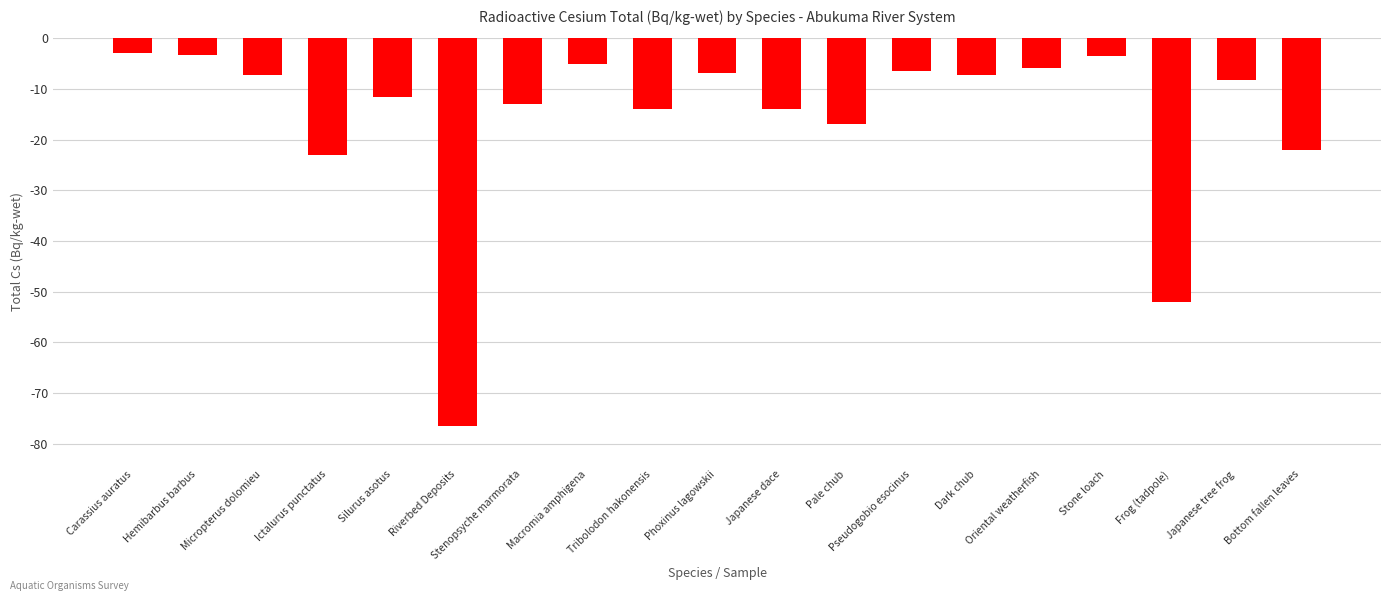

How many data points are above -8?

9